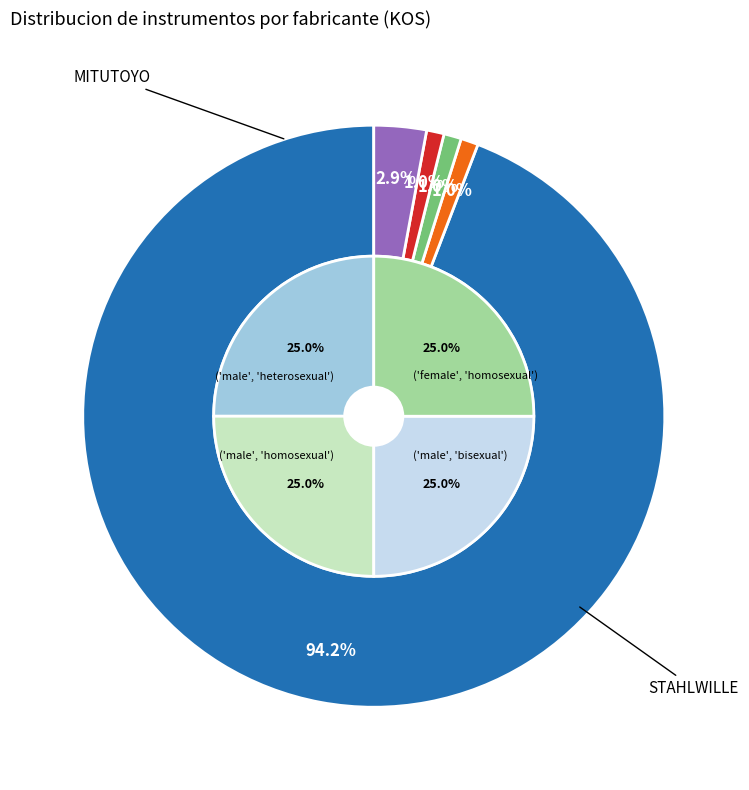

To the nearest percent, what is the difference between the Other and TESA slice percentages?

2%